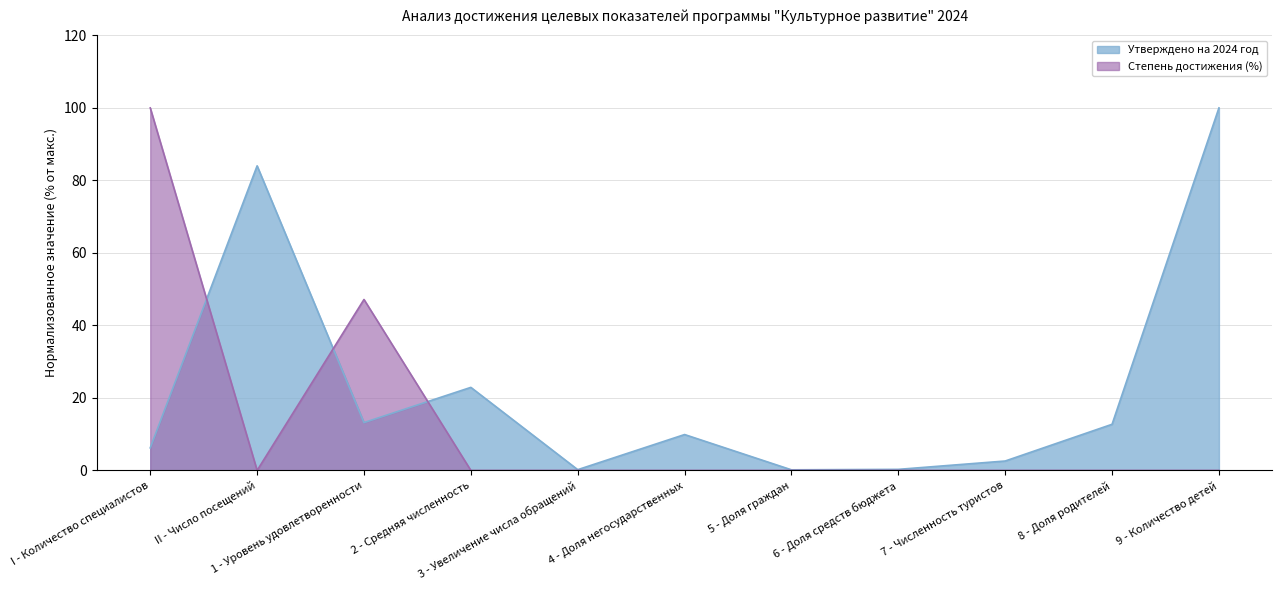

What is the value of the Степень достижения (%) point at the 3rd from the left?

47.2